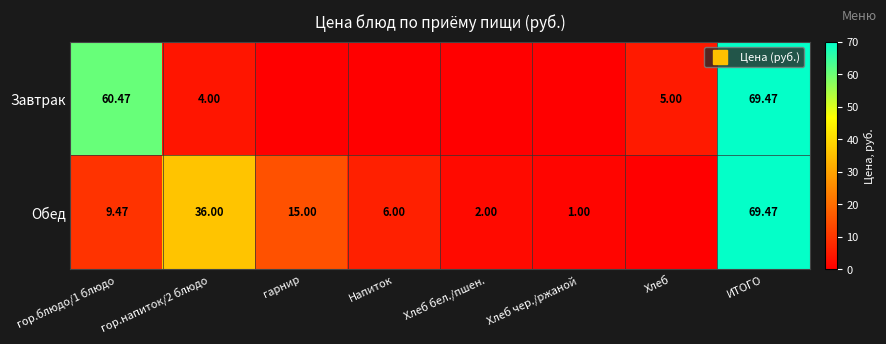

What is the spread (max minus min) of values at гарнир?

15.0